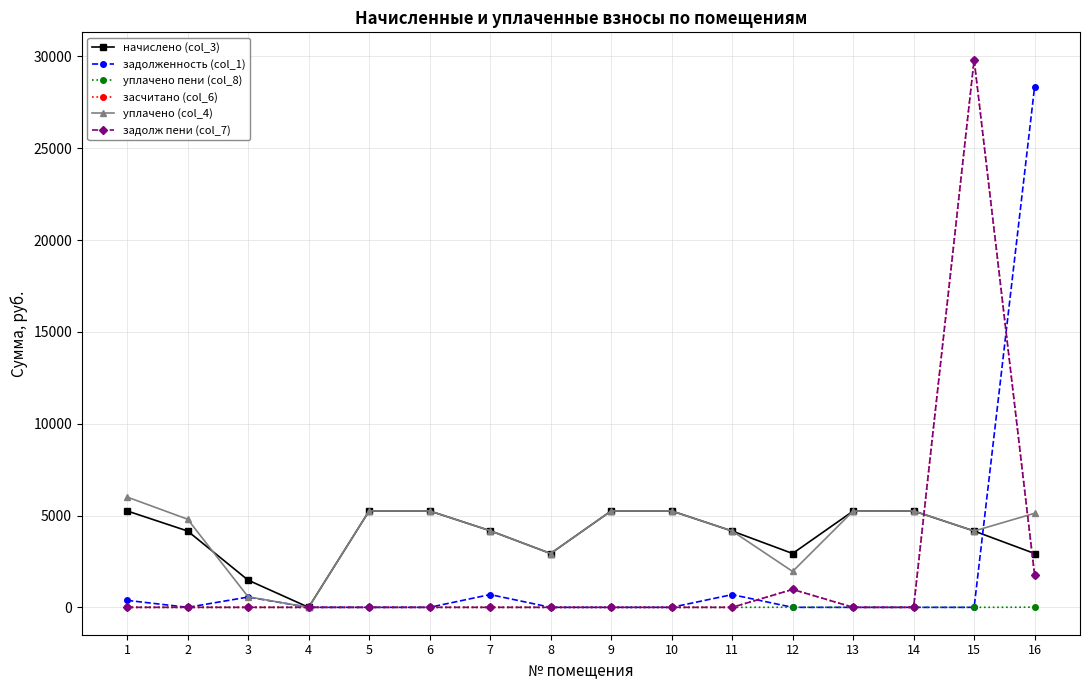

True or false: начислено (col_3) has more than 2 points higher than both neighbors.

False